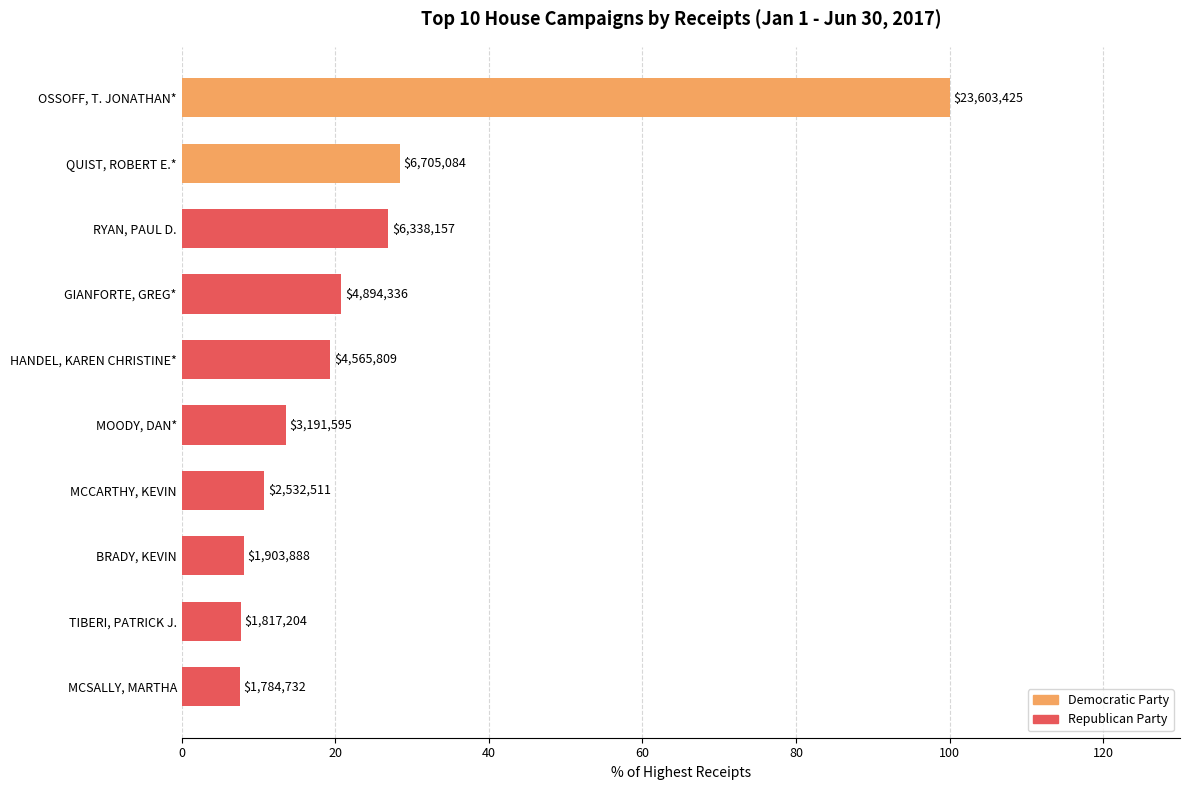

Are the bars horizontal?

Yes